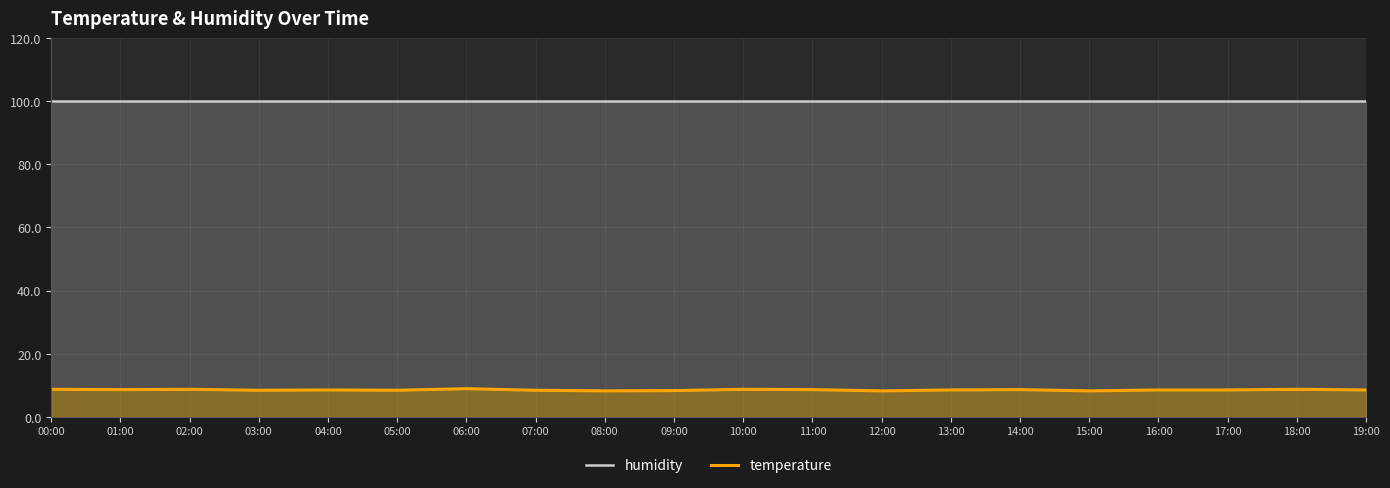

Which has a higher value, 00:00 or 11:00?

00:00